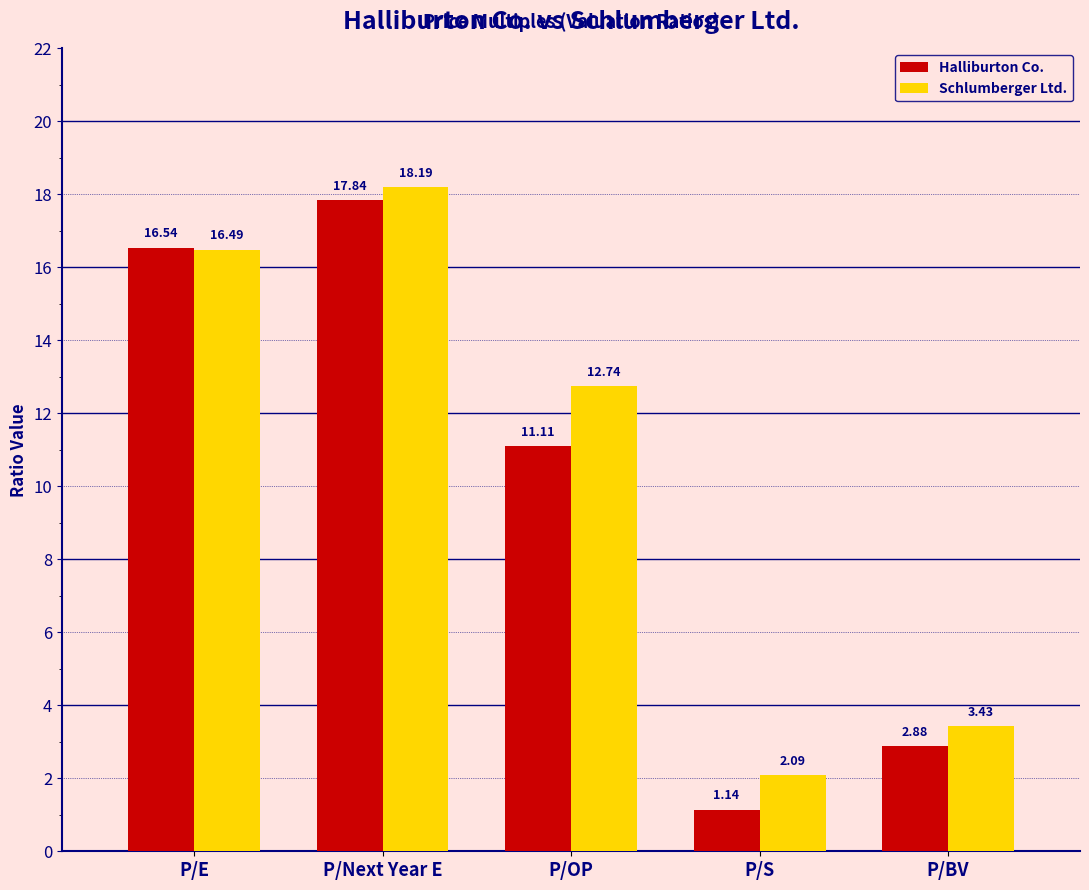

At which label does Schlumberger Ltd. first exceed 12?

P/E